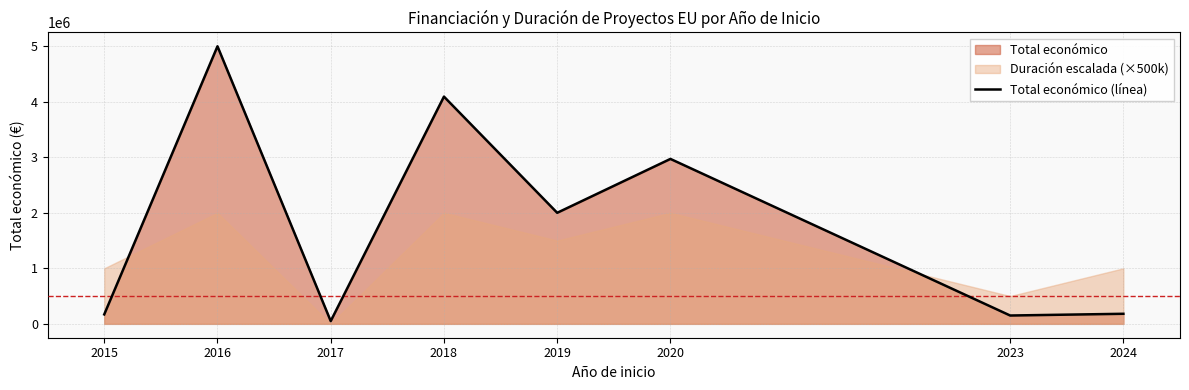

How many lines are shown in the chart?

1